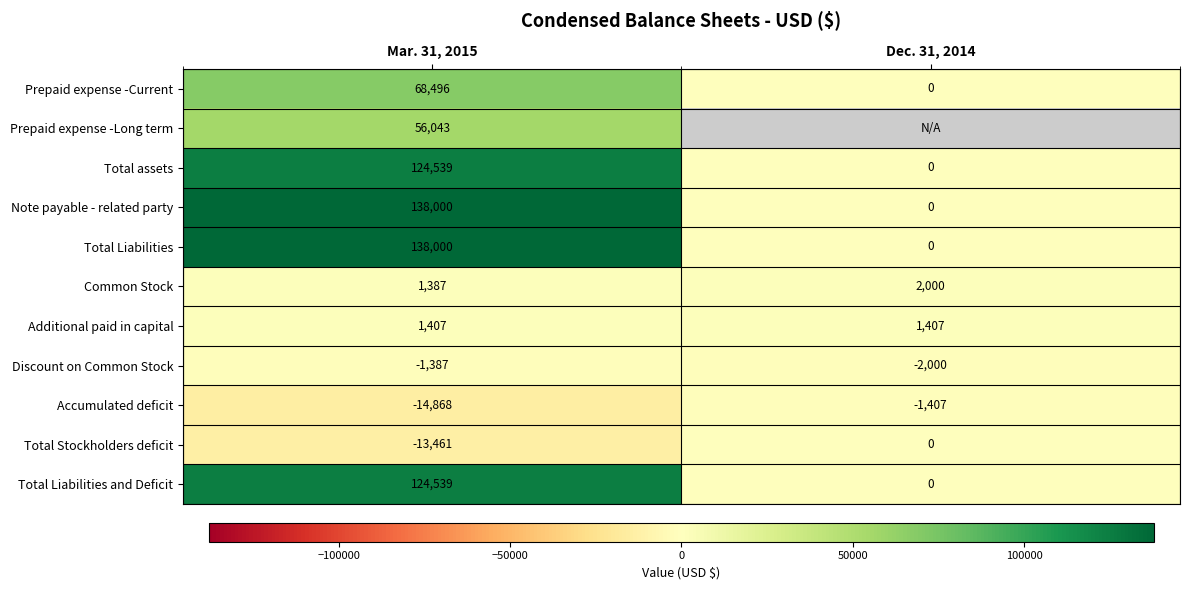

At how many categories does at least one series exceed 125149?

1